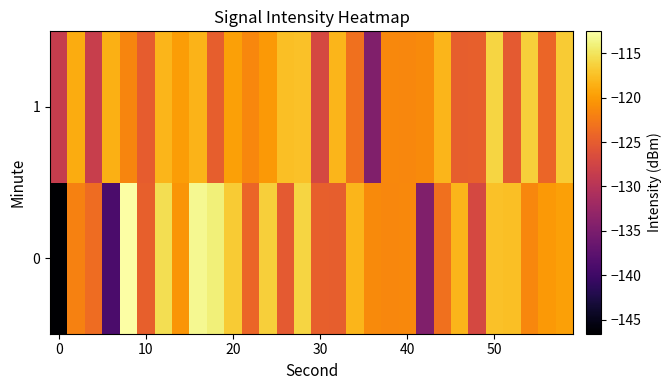

What is the minimum value shown in the chart?

-146.6